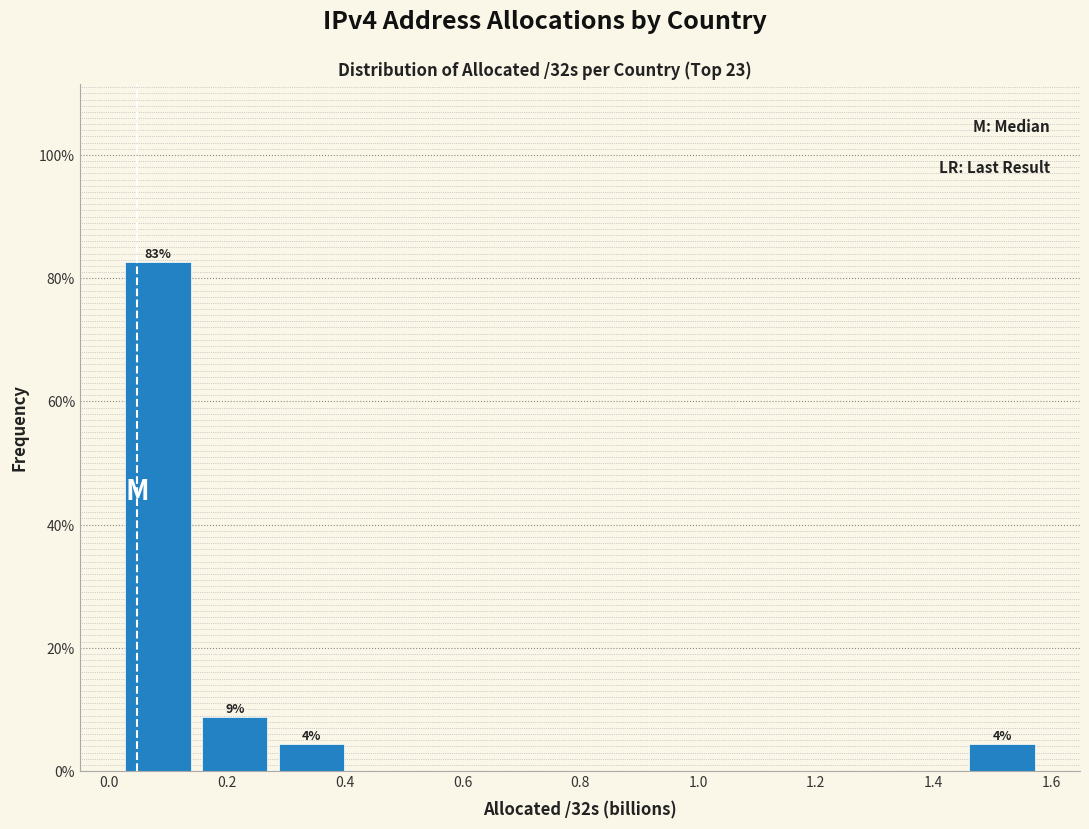

Which range on the x-axis has the tallest bar?

0.02 to 0.14